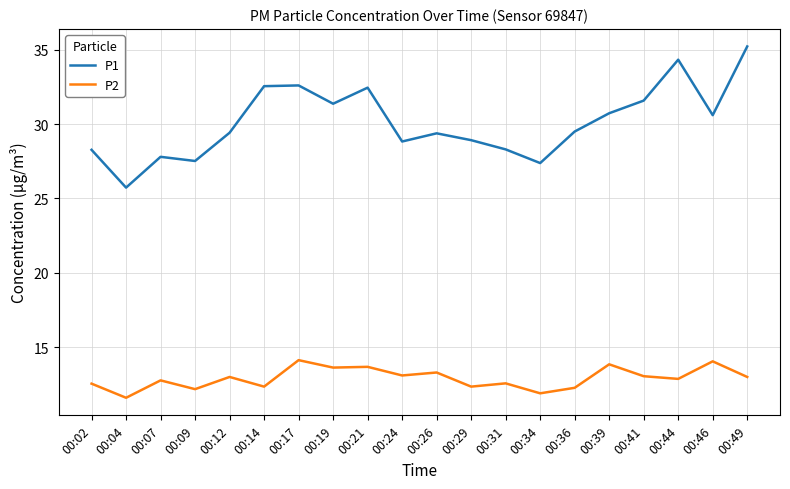

What is the difference between the maximum and minimum values in the P1 series?

9.5